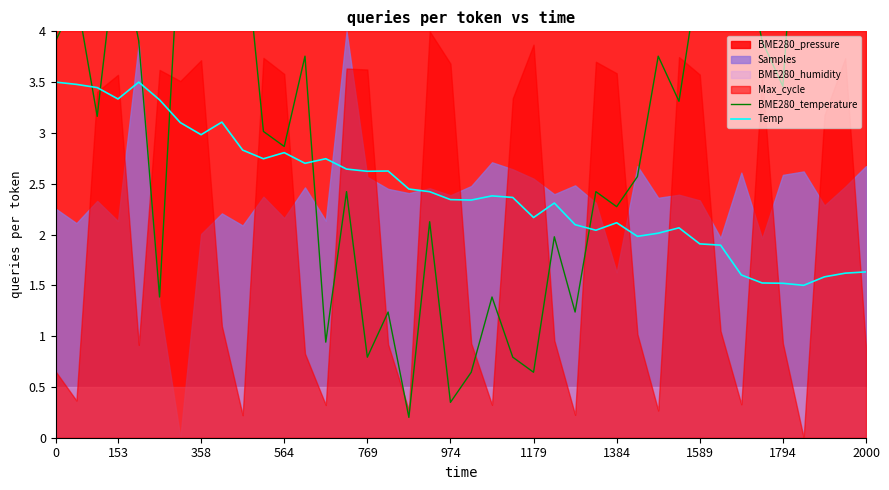

In BME280_temperature, how many points are higher than both neighbors (excluding endpoints)?

13